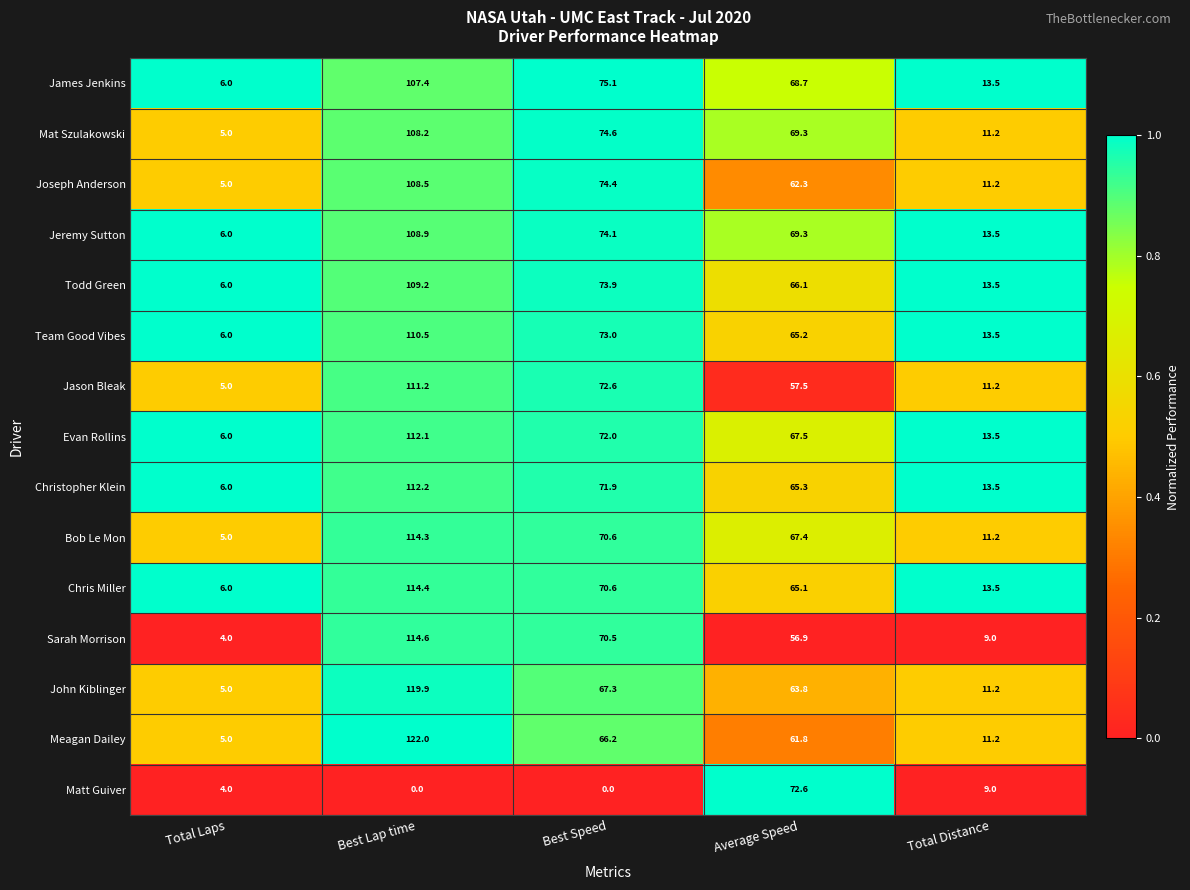

What is the sum of the Meagan Dailey values at Best Speed and Best Lap time?

188.2